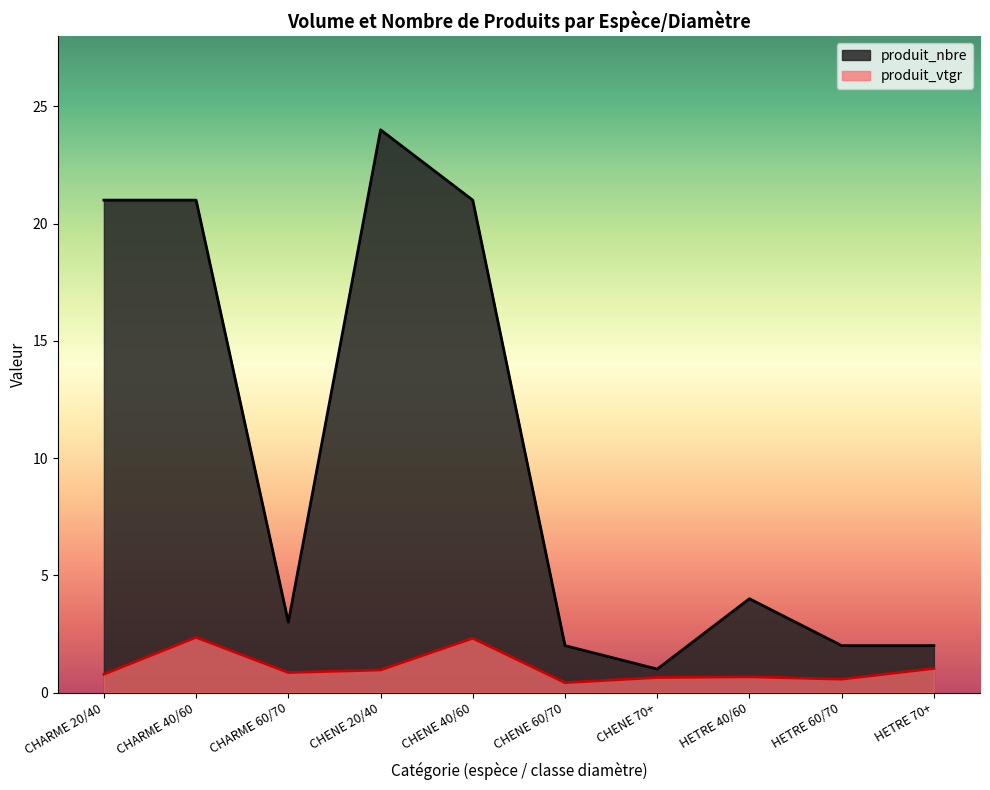

What is the spread (max minus min) of values at CHARME 40/60?

18.6